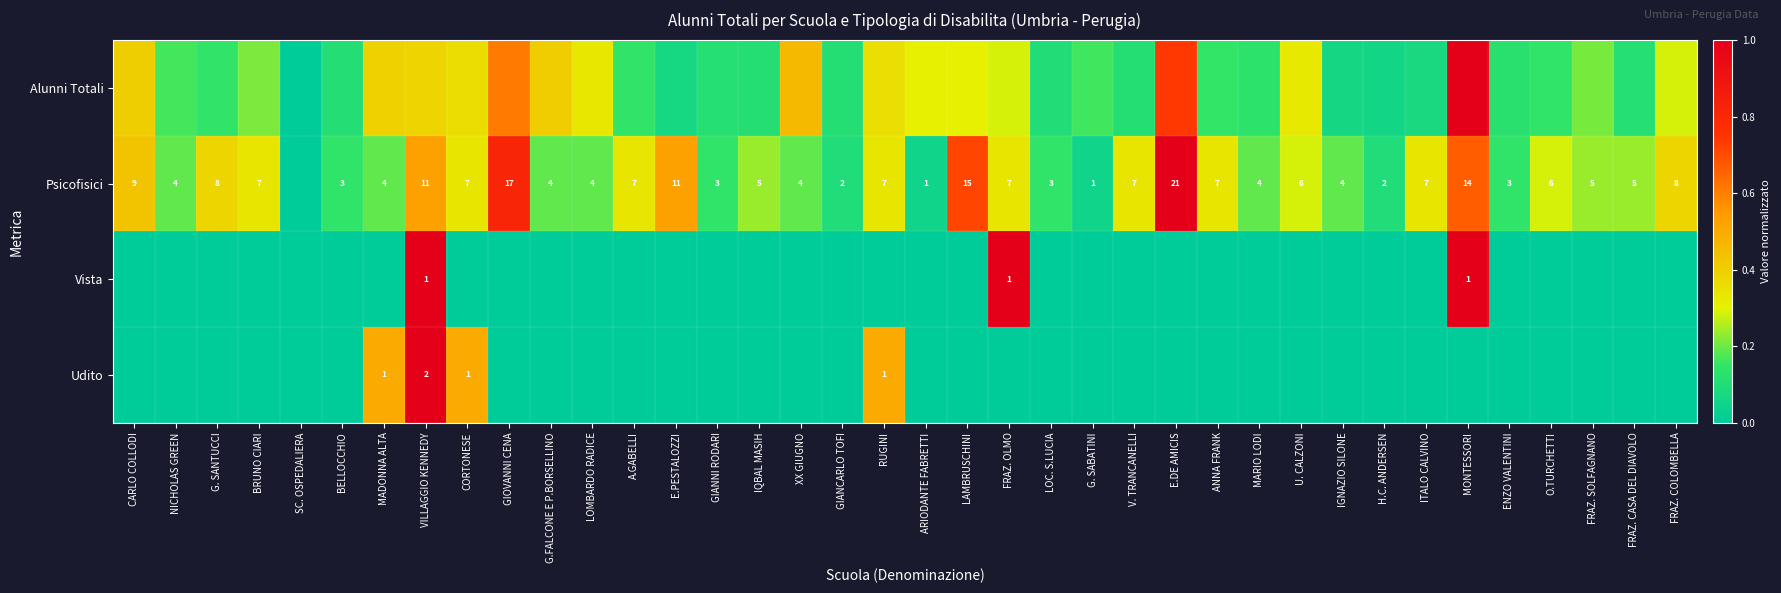

How many values in Alunni Totali are above zero?

37